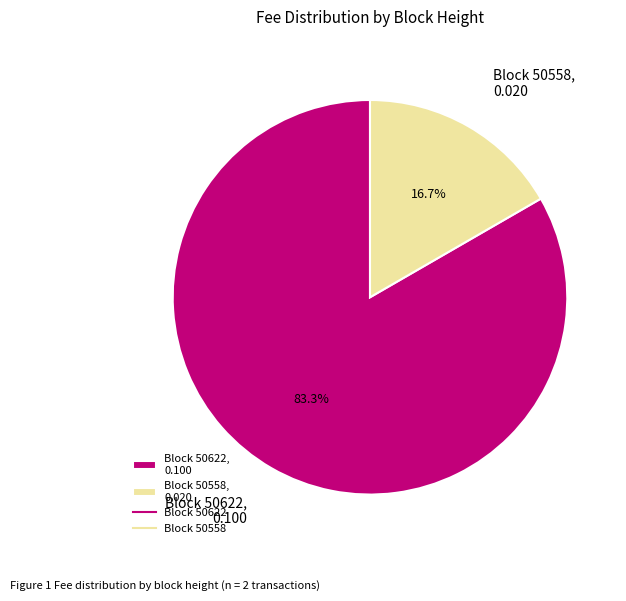

Which has a higher value, Block 50558, 0.020 or Block 50622, 0.100?

Block 50622, 0.100